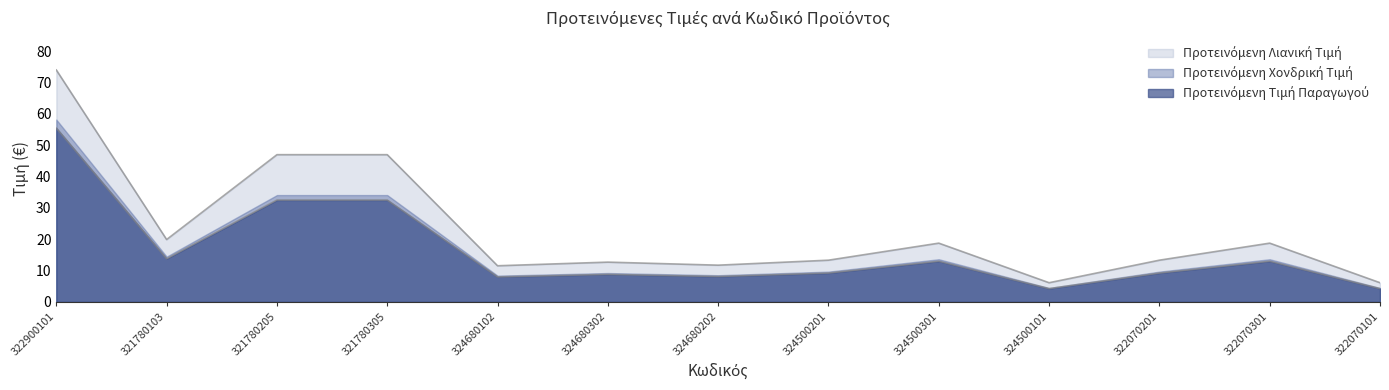

True or false: Προτεινόμενη Χονδρική Τιμή and Προτεινόμενη Τιμή Παραγωγού cross at least once.

False